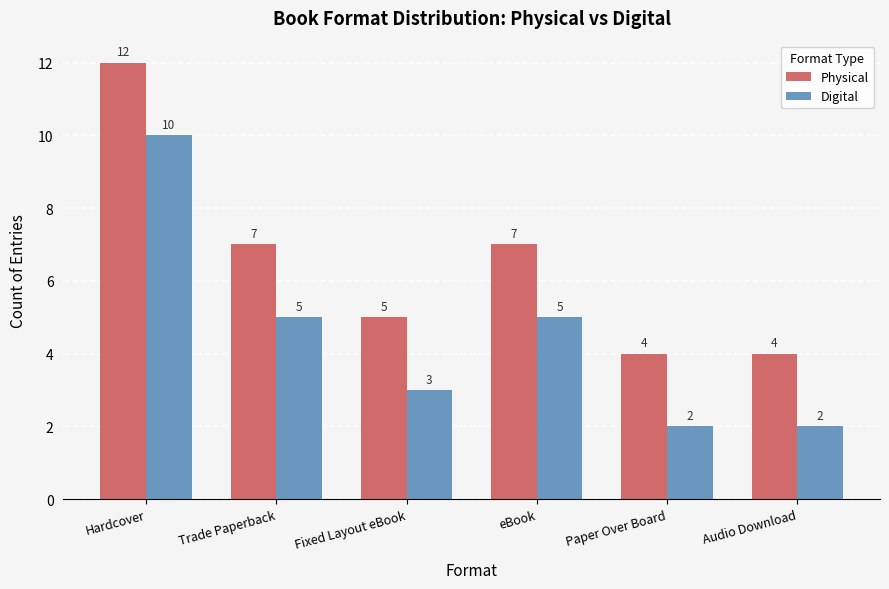

What are all the series names shown in the legend?

Physical, Digital